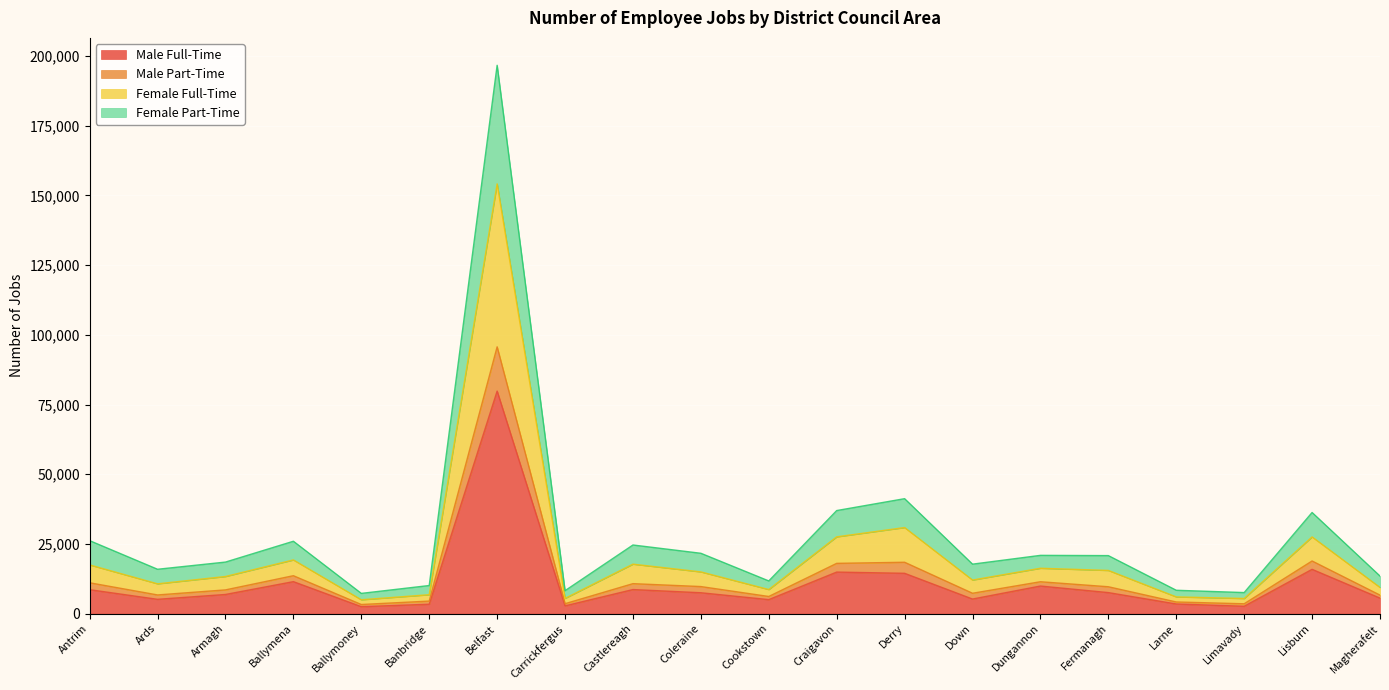

Which category has the highest value in the Male Full-Time series?

Belfast